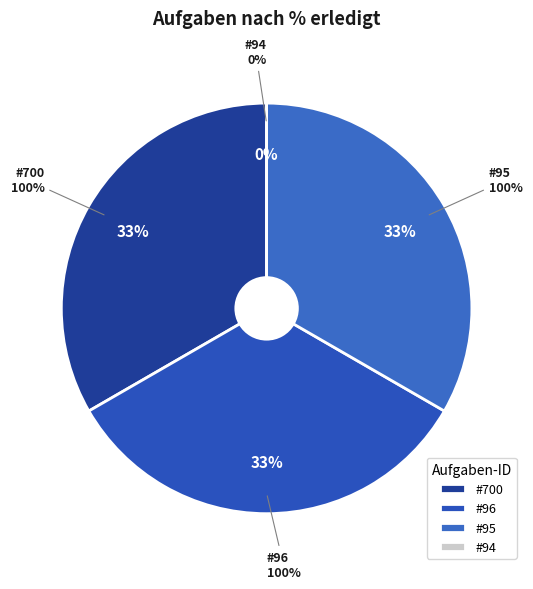

Count the number of slices in the pie.

4